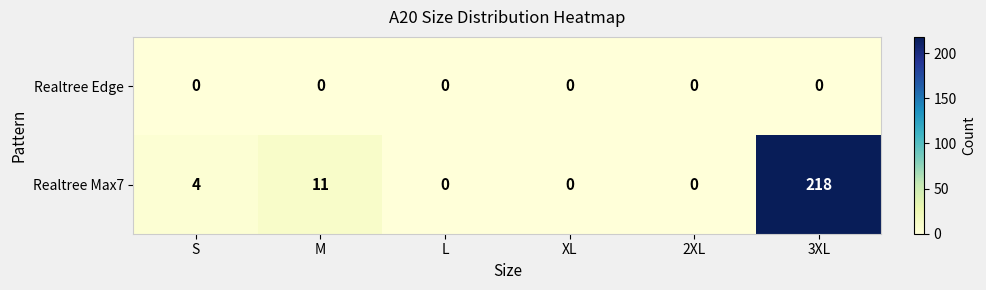

Rank the series by their average value, from highest to lowest.

Realtree Max7, Realtree Edge